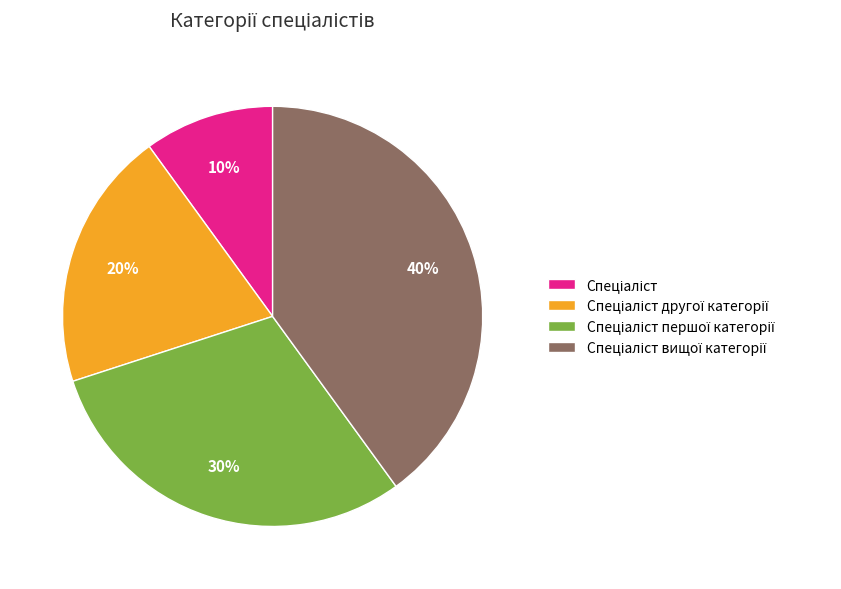

To the nearest percent, what is the difference between the largest and smallest slice percentages?

30%